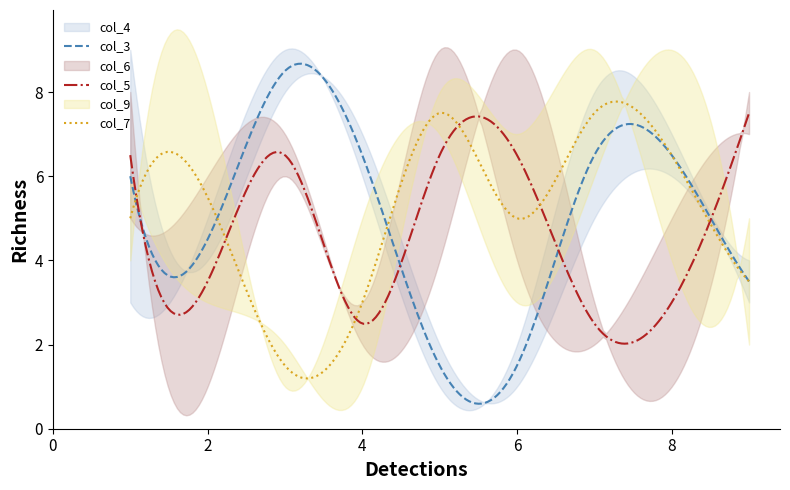

True or false: col_4 and col_7 cross at least once.

True